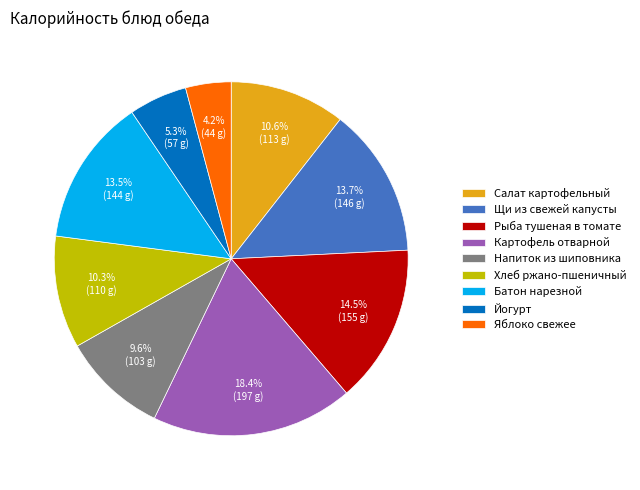

How many segments does this pie chart have?

9